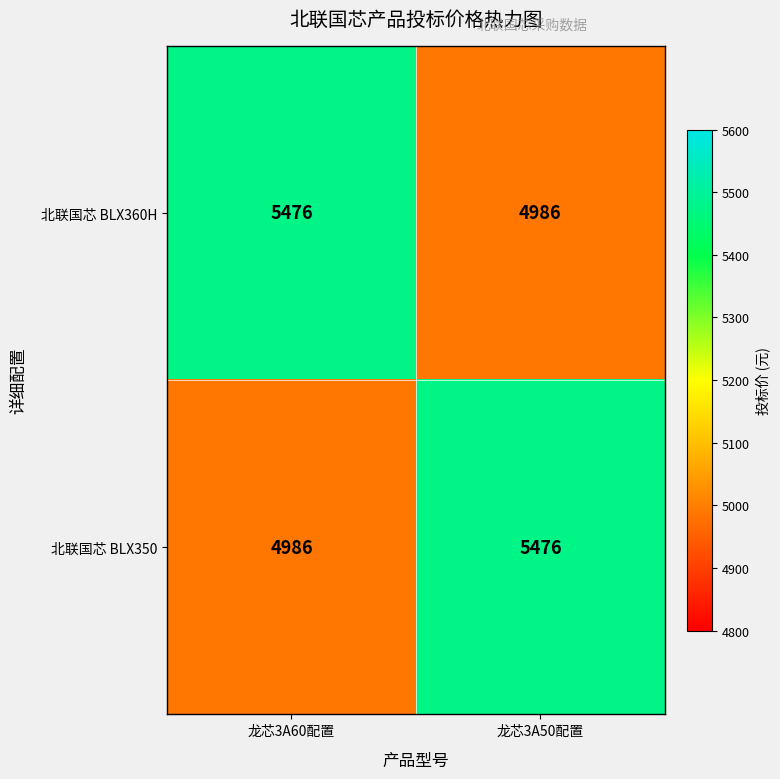

What is the average value of the 北联国芯 BLX360H series?

5231